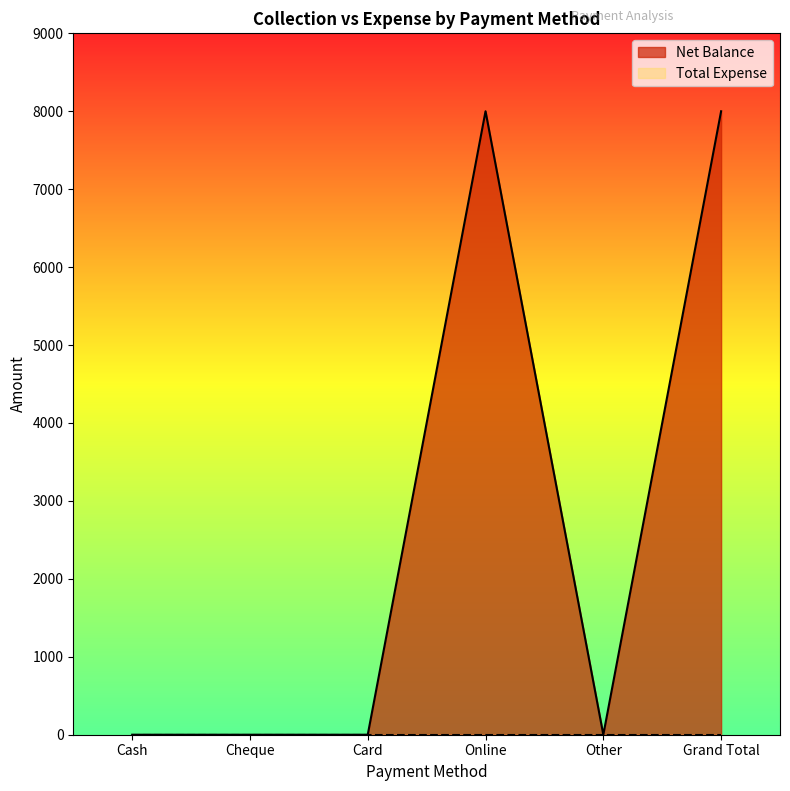

What is the average value?

2667